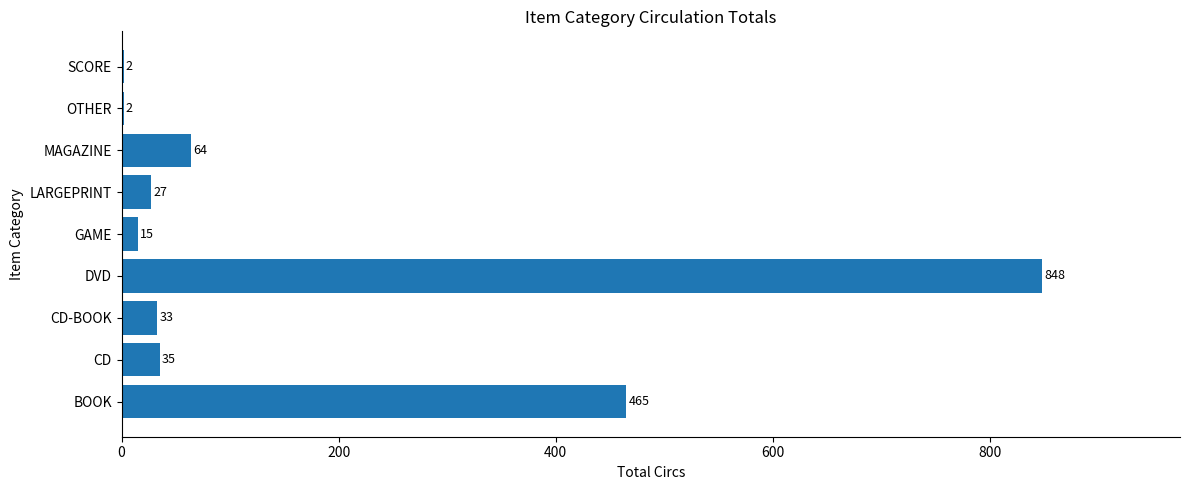

What is the sum of all values?

1491